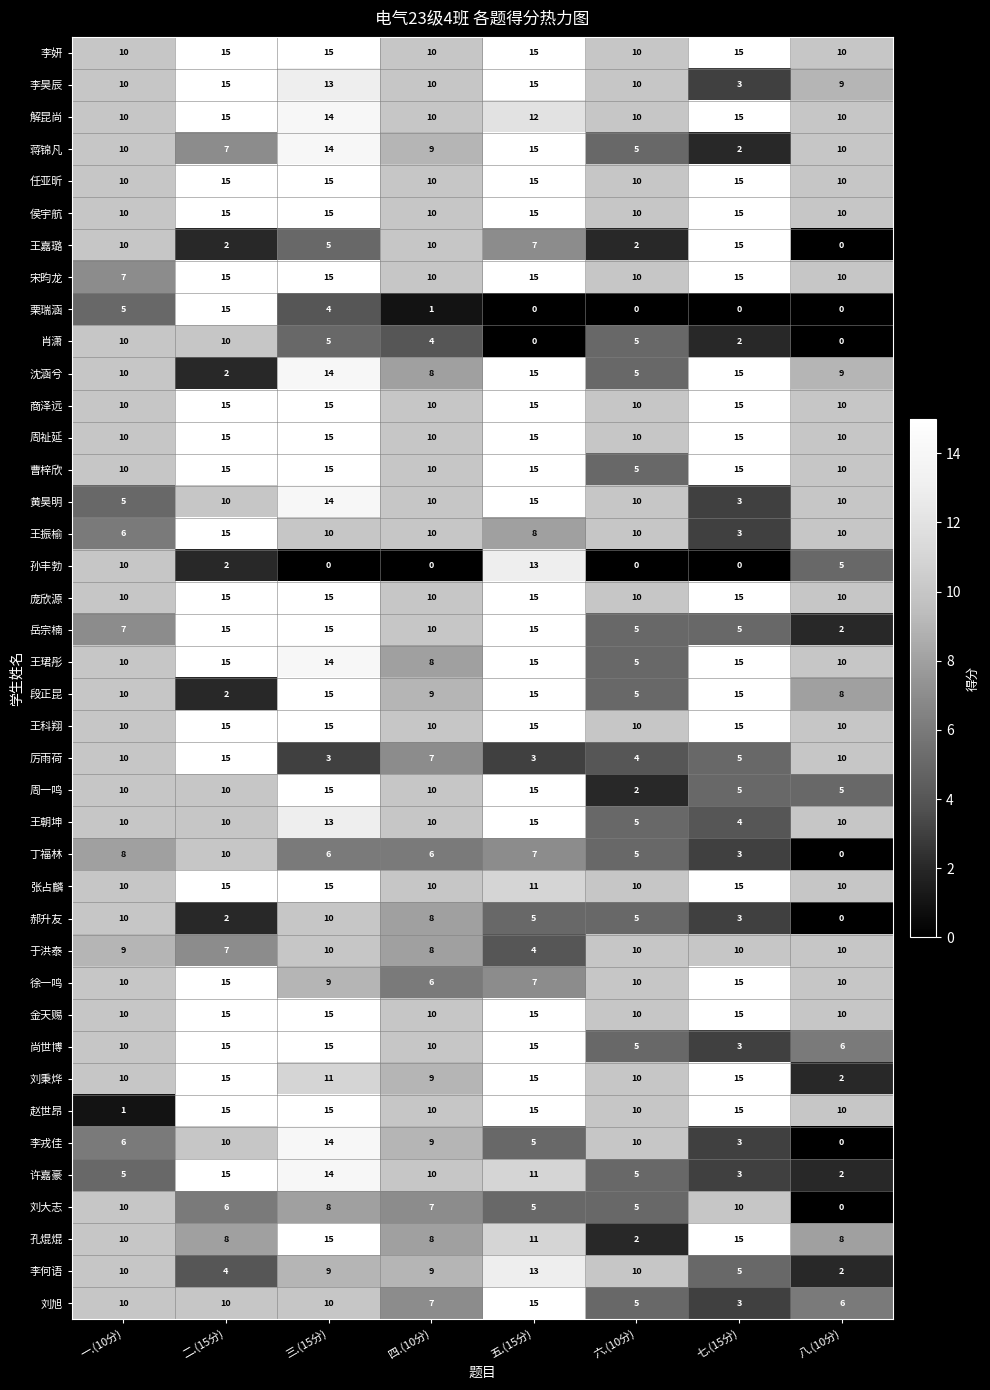

True or false: 任亚昕 has a value of 10 at 八.(10分).

True